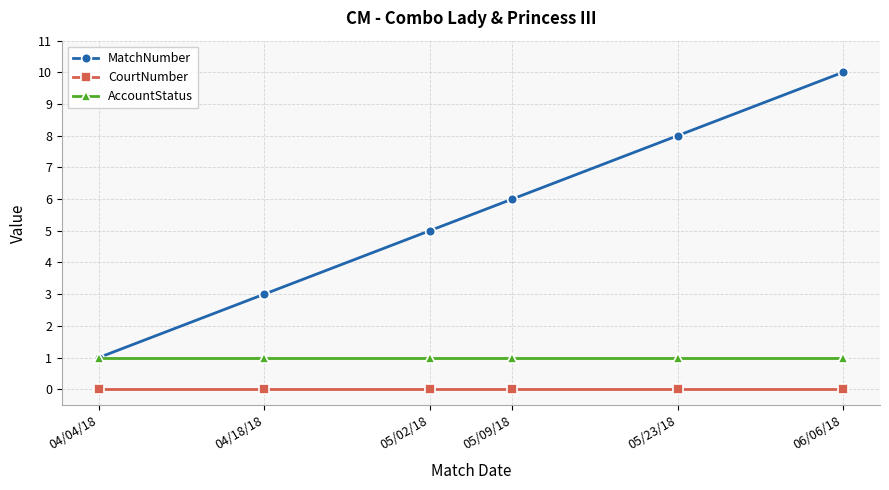

Is it true that CourtNumber equals 0 at 05/02/18?

True